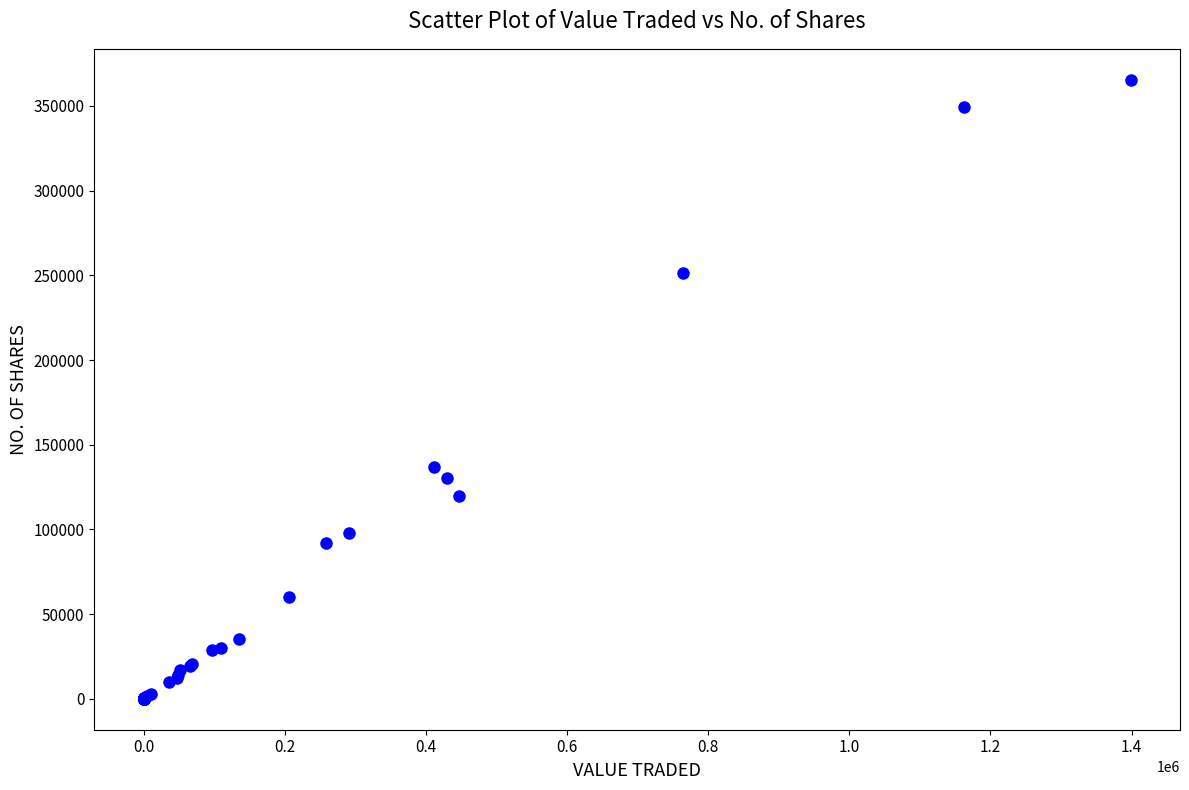

What Y value in the scatter plot is closest to 182728?

136700